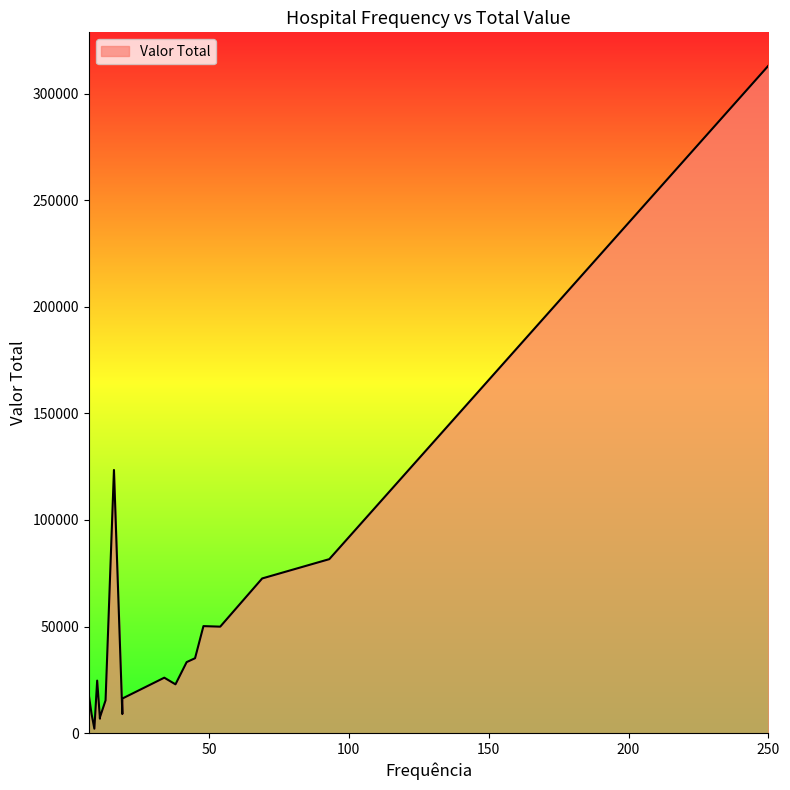

List the labels in order of value, largest first.

250, 16, 93, 69, 48, 54, 45, 42, 34, 10, 38, 7, 19, 13, 8, 19, 11, 11, 7, 9